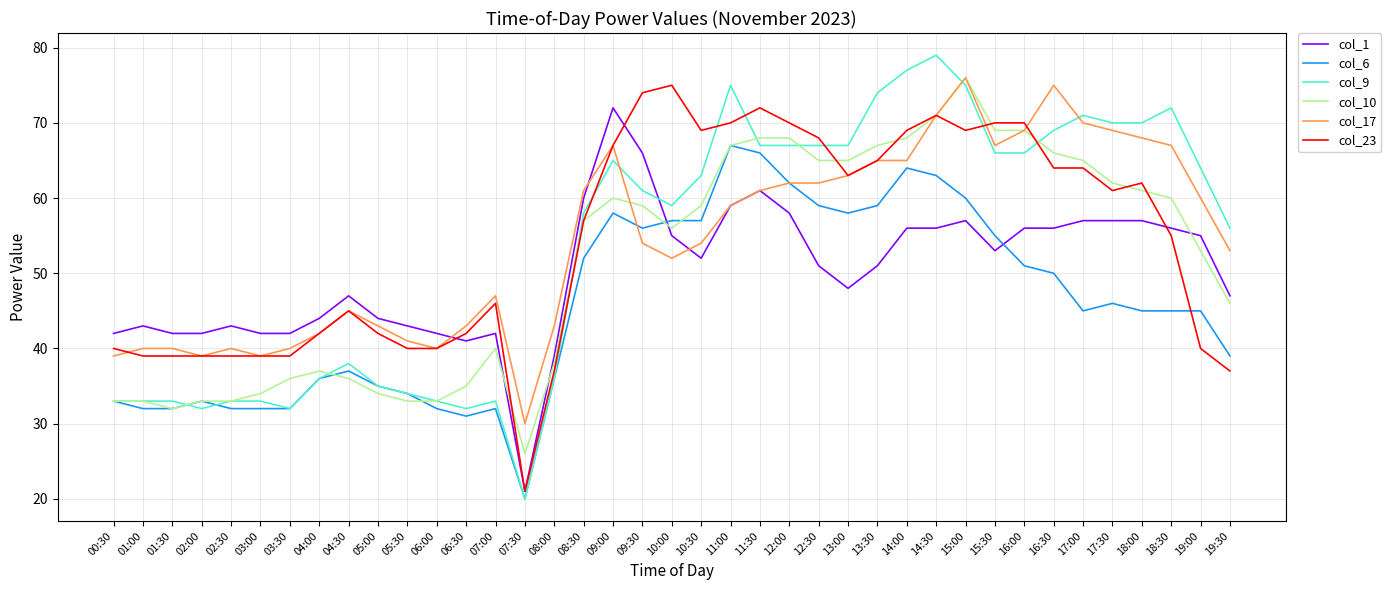

Does the chart have visible grid lines?

Yes